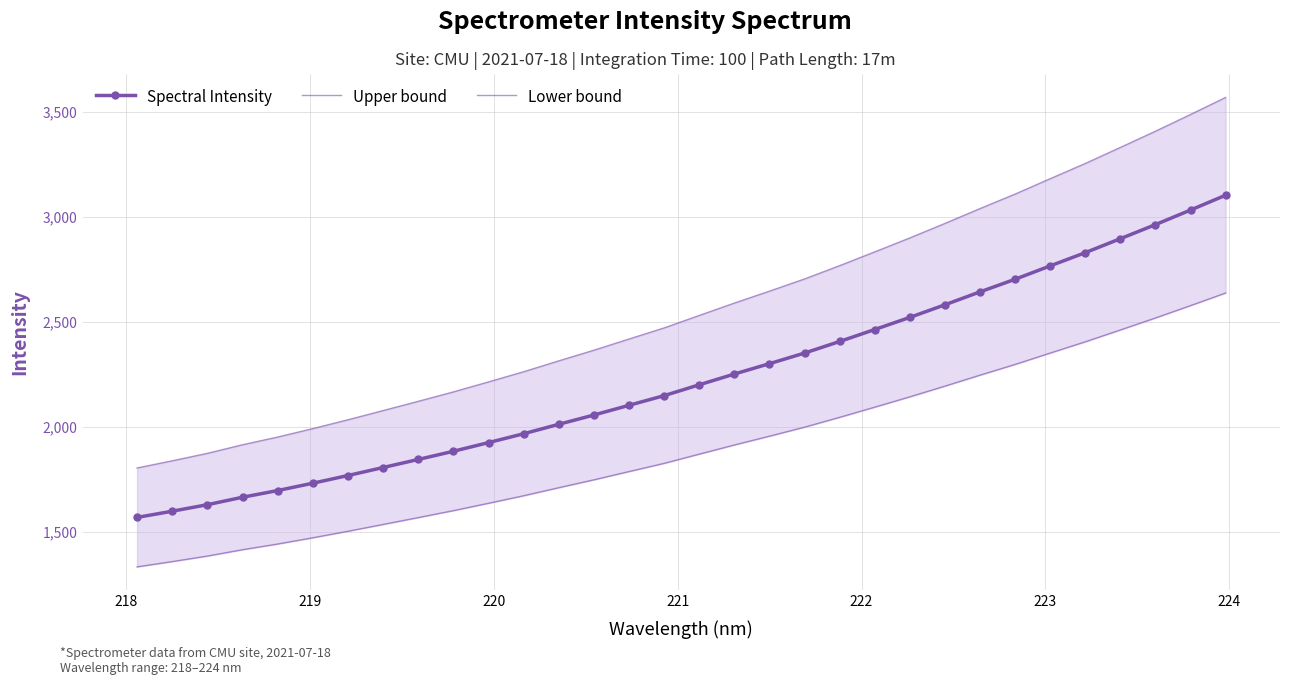

What is the value of the Spectral Intensity point at the 2nd from the left?

1598.3